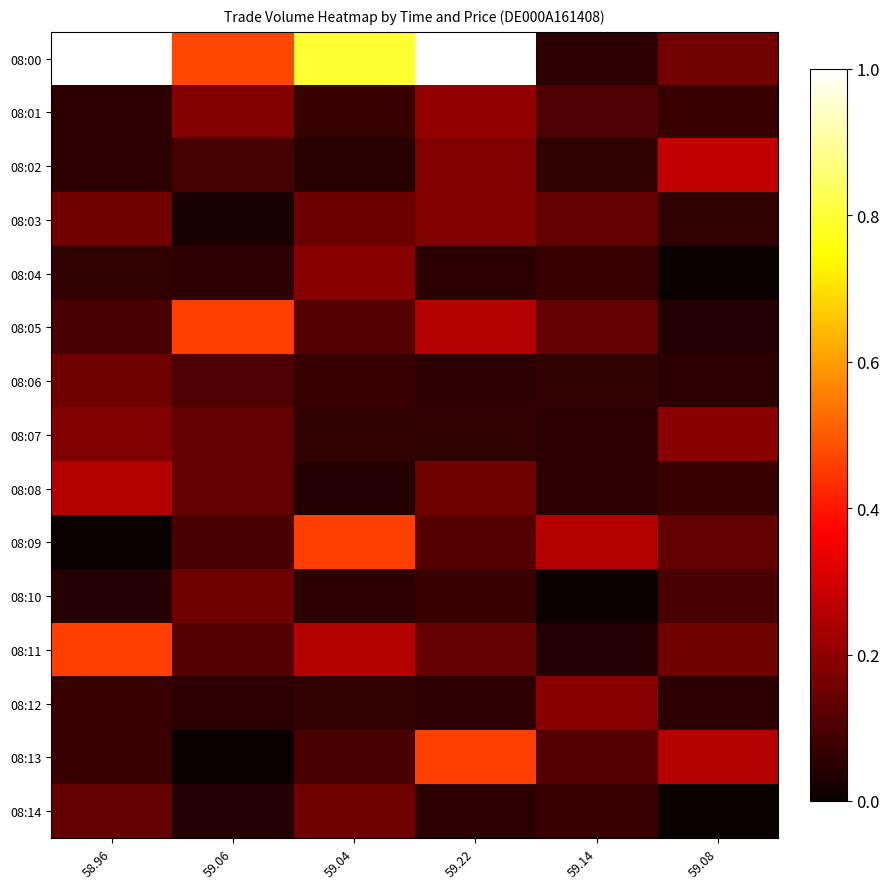

What is the maximum value shown in the chart?

1.0